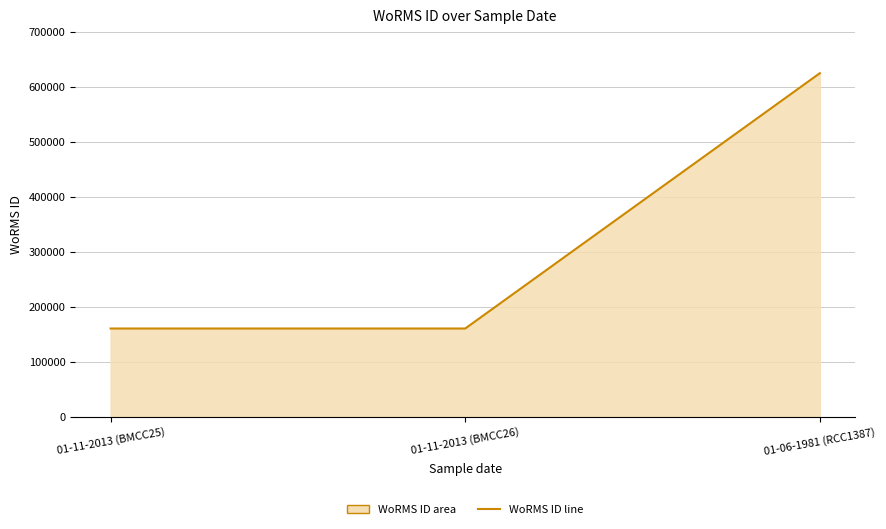

Reading right to left, extract all data points from this chart.

624974	160564	160564